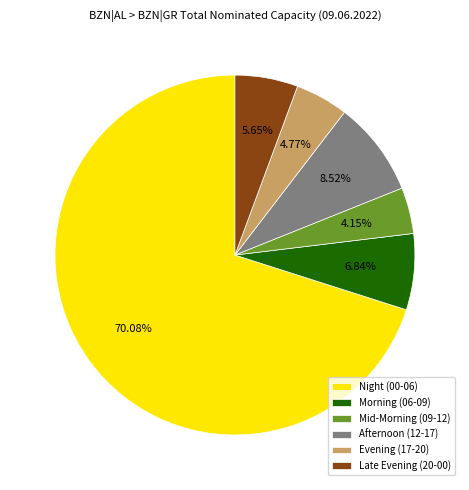

Rank the categories by value from highest to lowest.

Night (00-06), Afternoon (12-17), Morning (06-09), Late Evening (20-00), Evening (17-20), Mid-Morning (09-12)